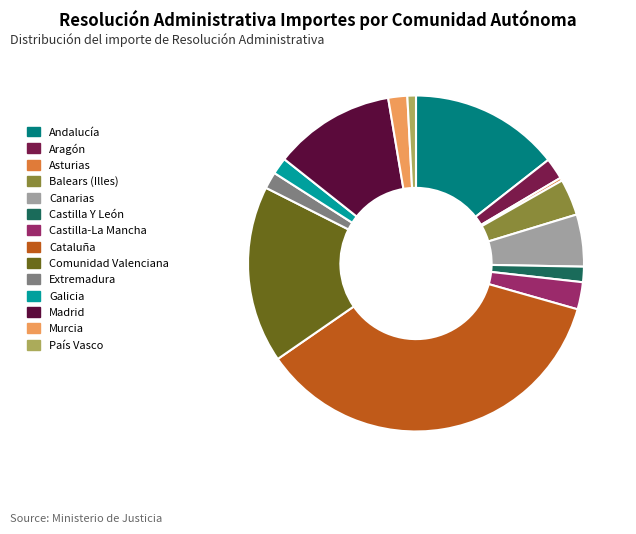

Combined, do Comunidad Valenciana and Castilla Y León account for over 50%?

No